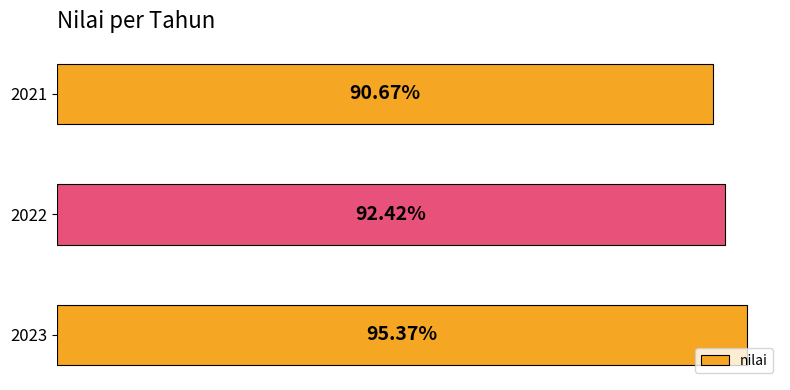

Are the bars horizontal?

Yes